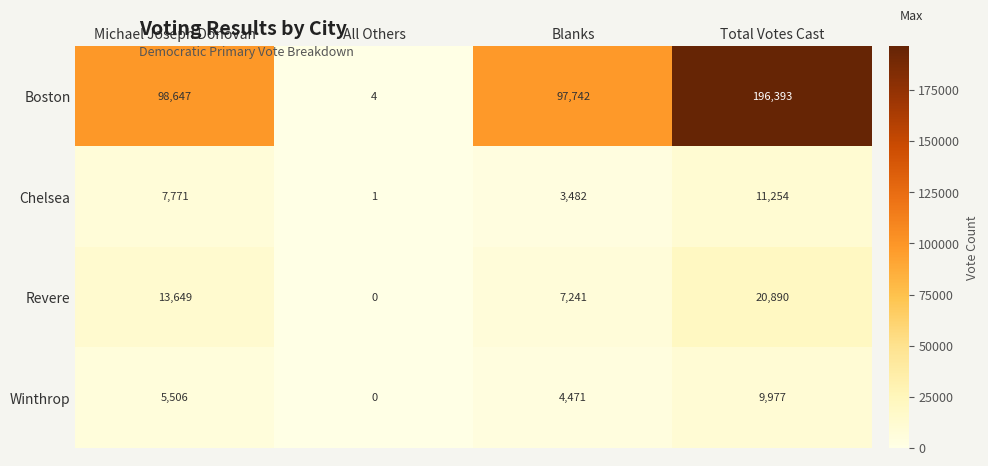

Which series changed the most between All Others and Total Votes Cast?

Boston